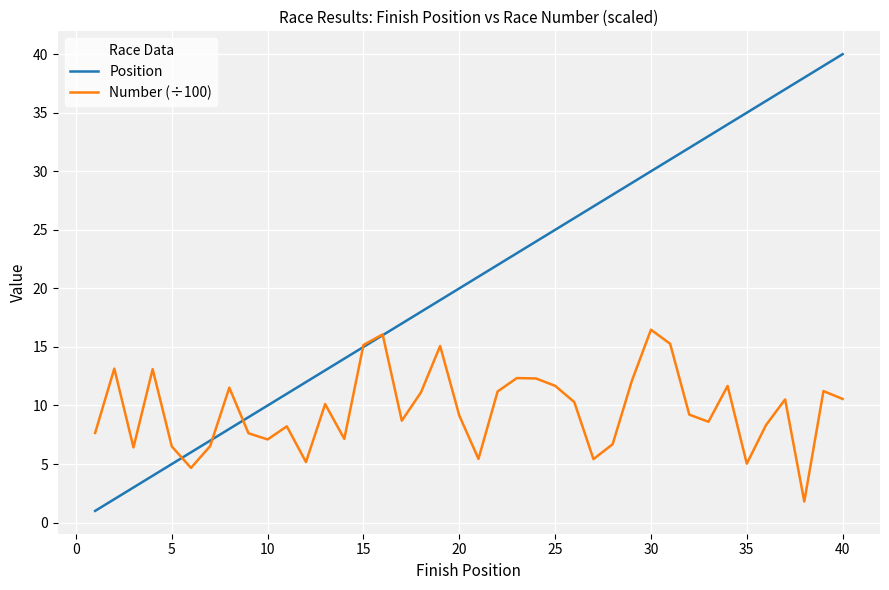

Which series ends up on top after the final intersection of Number (÷100) and Position?

Position